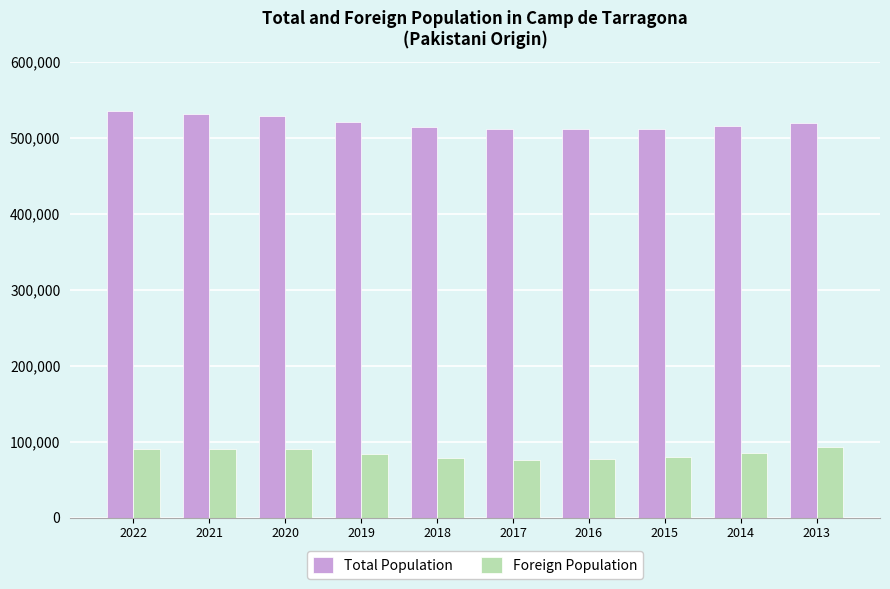

The Total Population series shows 529395 at 2020. True or false?

True